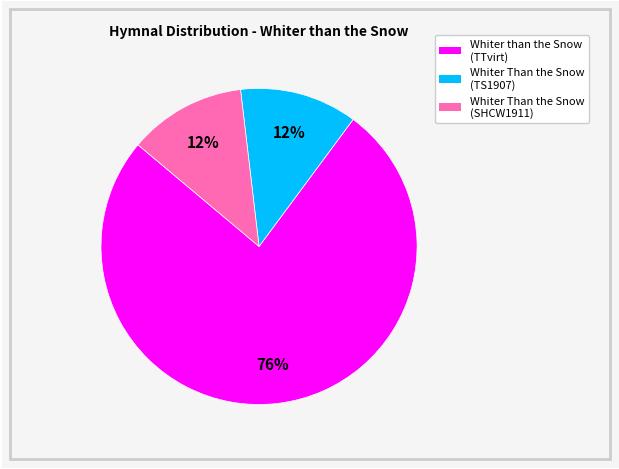

To the nearest percent, what is the difference between the Whiter than the Snow (TTvirt) and Whiter Than the Snow (SHCW1911) slice percentages?

64%